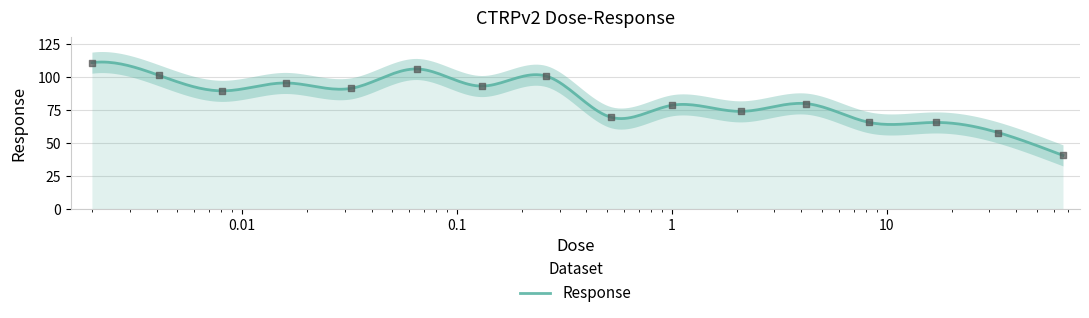

What is the change in value from 0.032 to 0.52?

-21.9